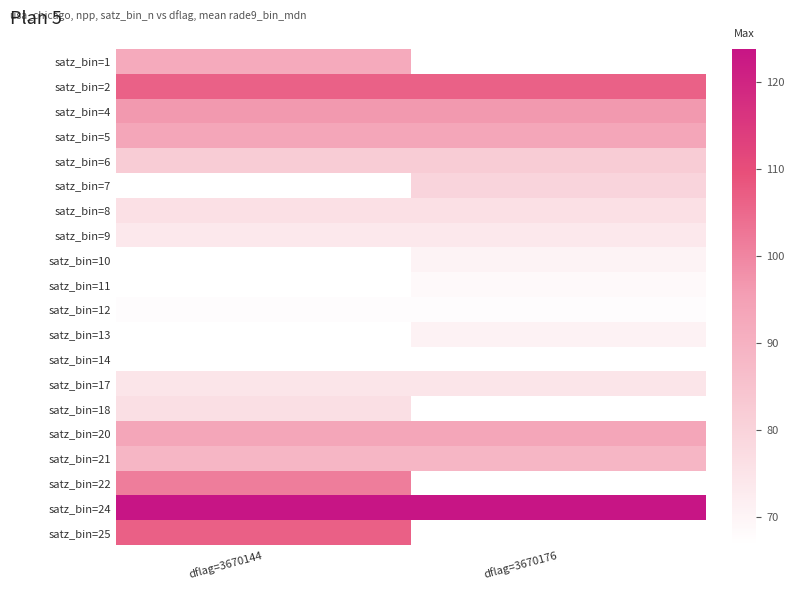

How many categories are shown in the chart?

2